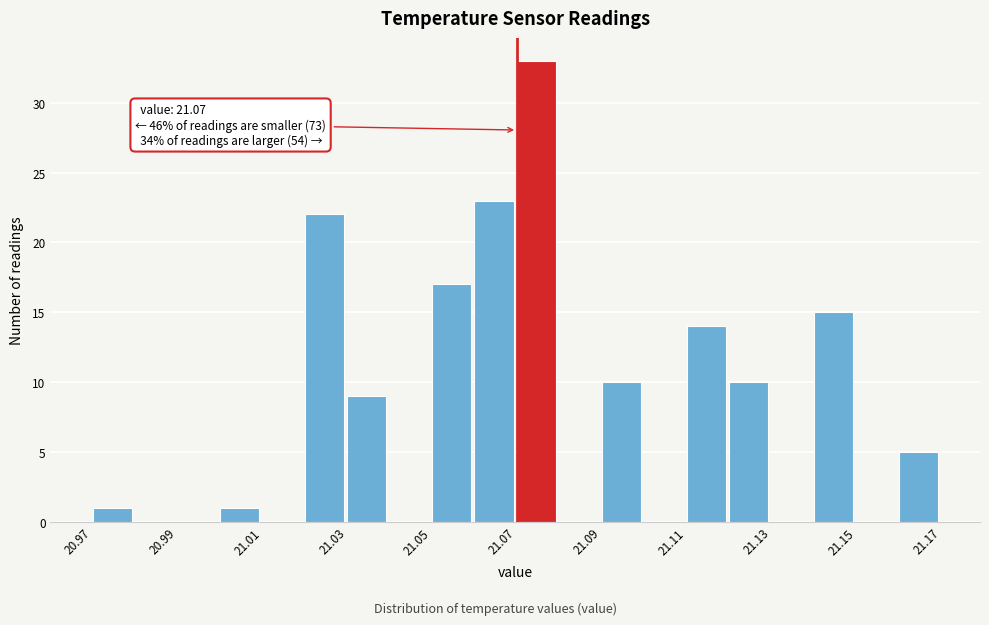

Which range on the x-axis has the tallest bar?

21.07 to 21.08